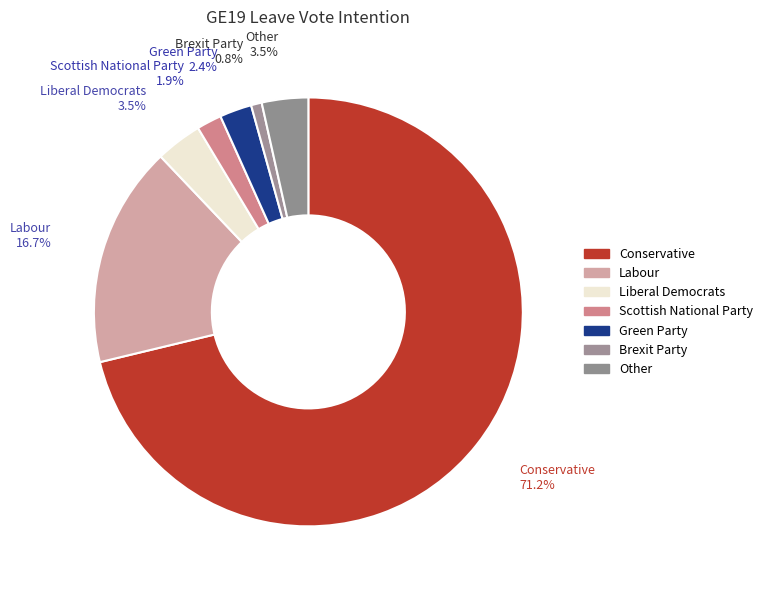

What is the largest slice in the pie chart?

Conservative